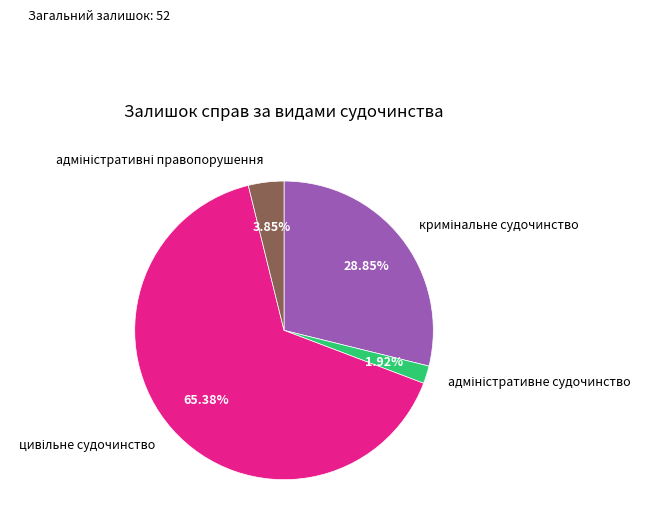

Is there any slice that represents more than half of the pie?

Yes